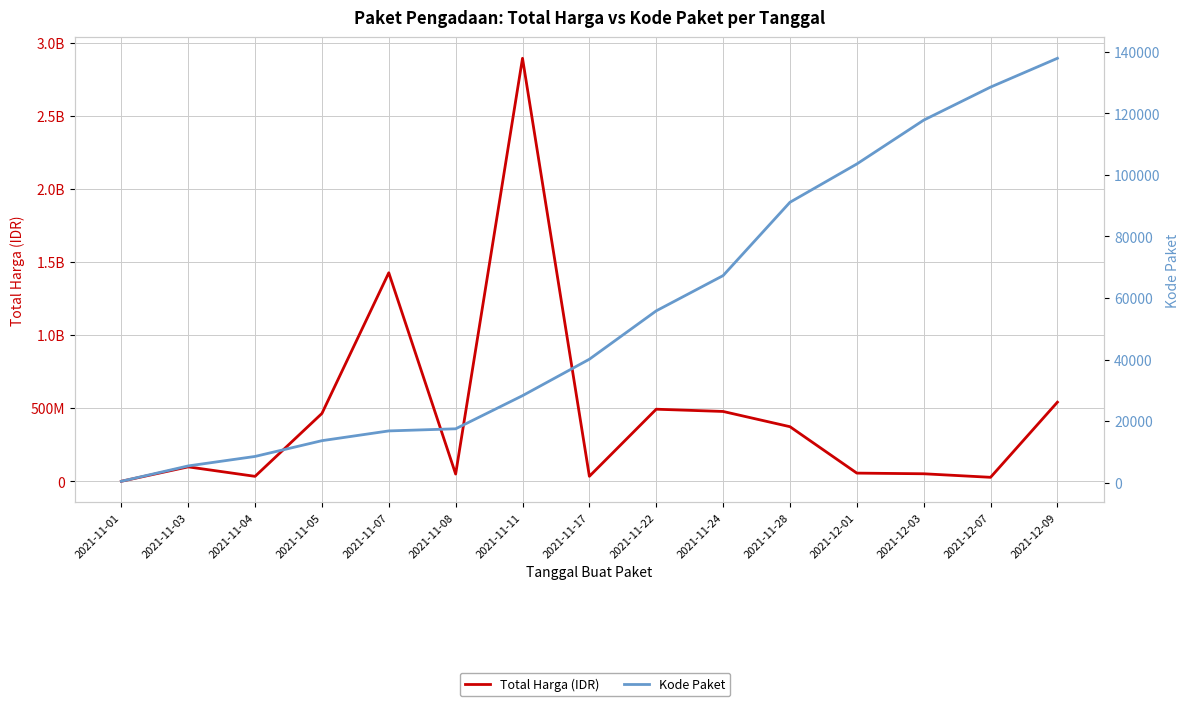

Is this an area chart (filled region under the line)?

No